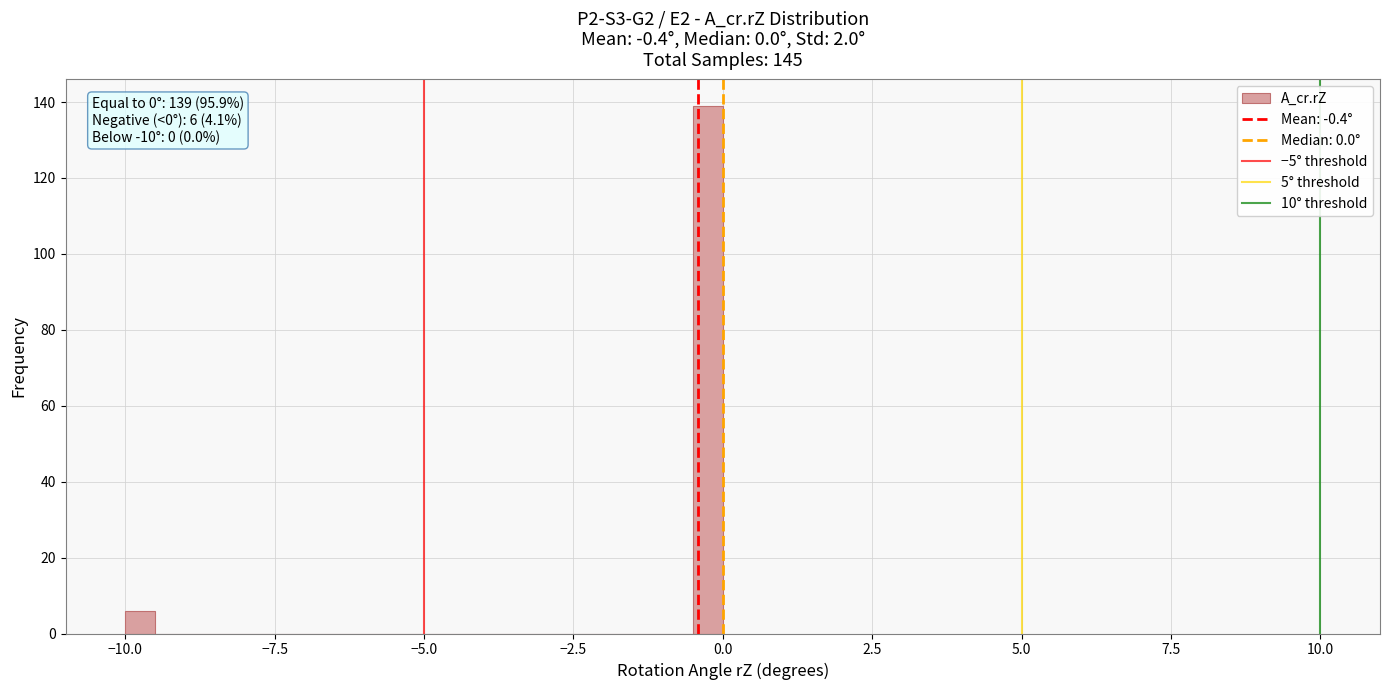

Around what value on the x-axis is the tallest bar? Give the approximate position of its centre, as read against the axis.

0.0